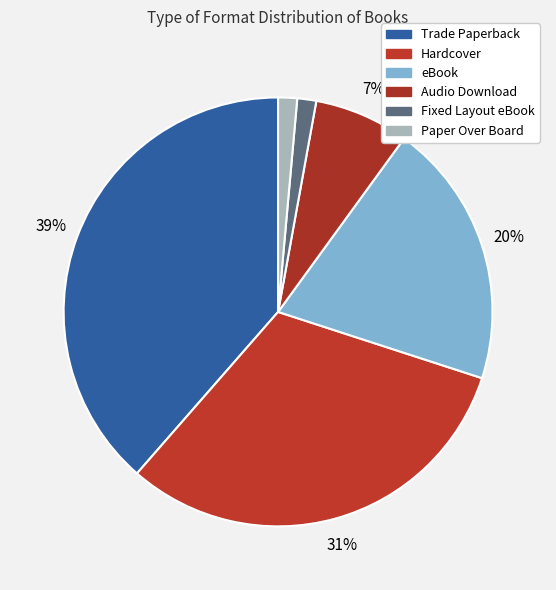

Is the sum of Trade Paperback and eBook greater than half?

Yes